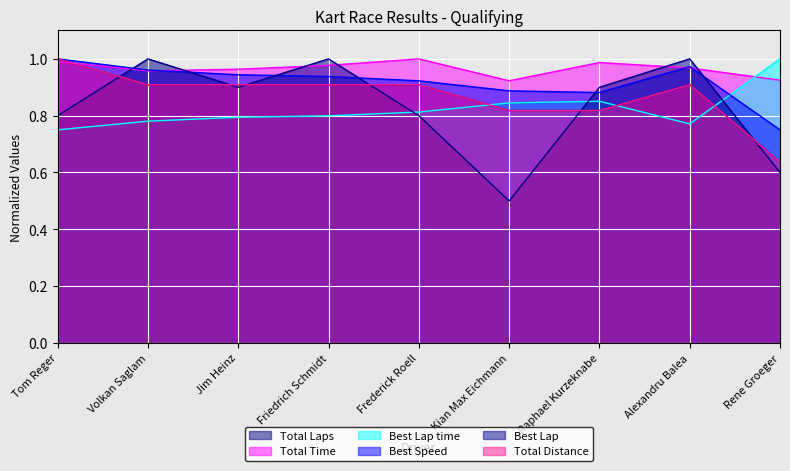

How many interior local valleys does the Best Speed series have?

1